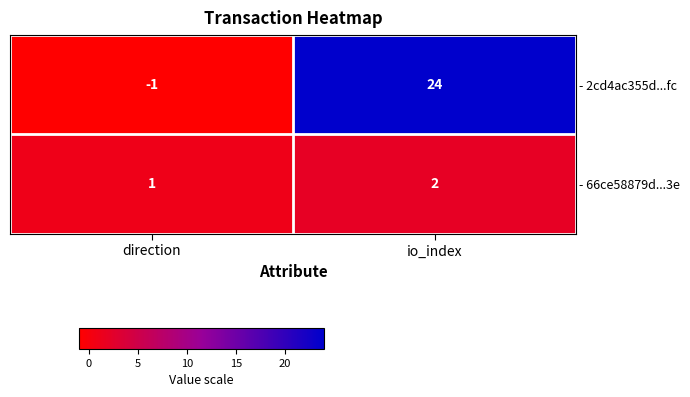

Count the number of categories in the chart.

2